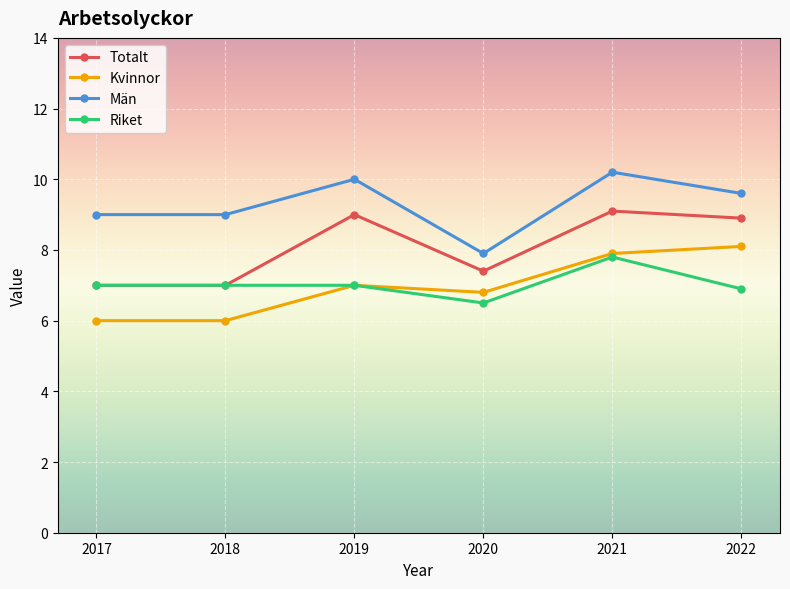

What is the value of the Riket point at the 3rd from the left?

7.0